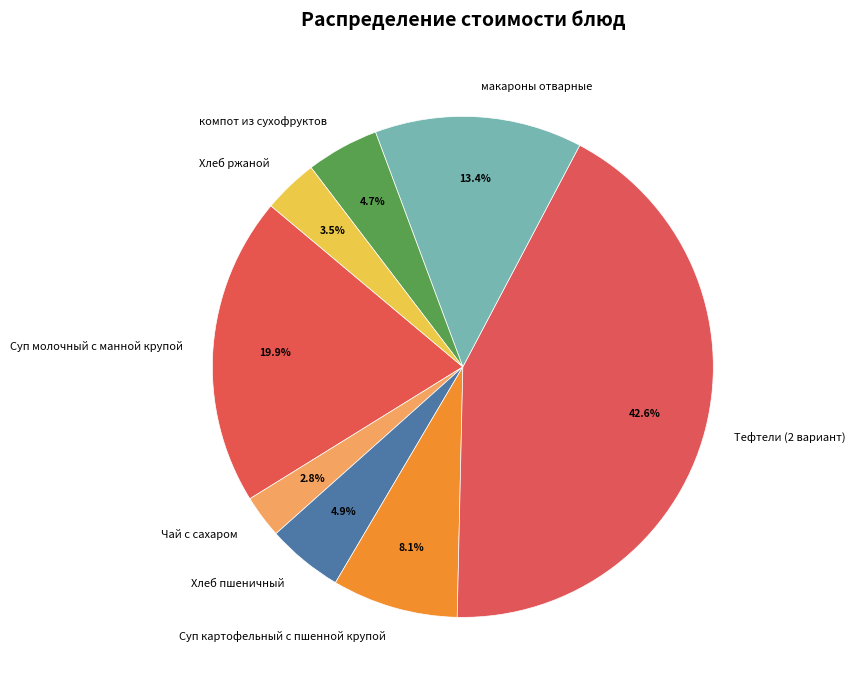

Is макароны отварные the majority of the pie?

No